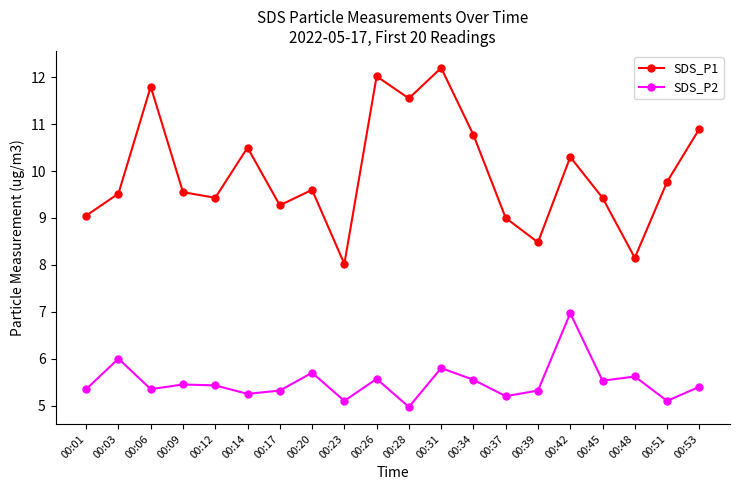

Count the number of data series in this chart.

2